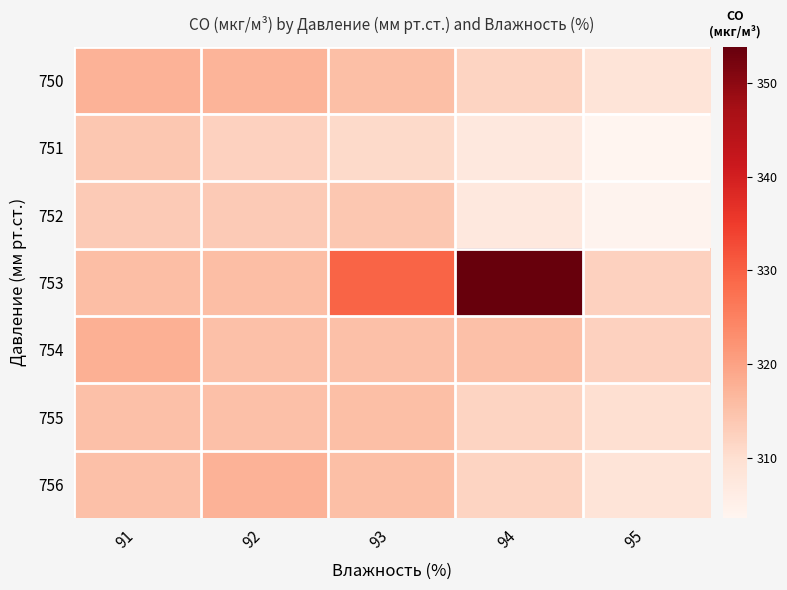

Count the number of data series in this chart.

7